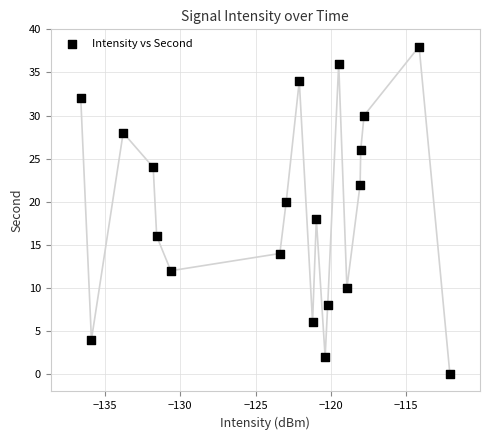

What is the range of Y values (max minus min)?

38